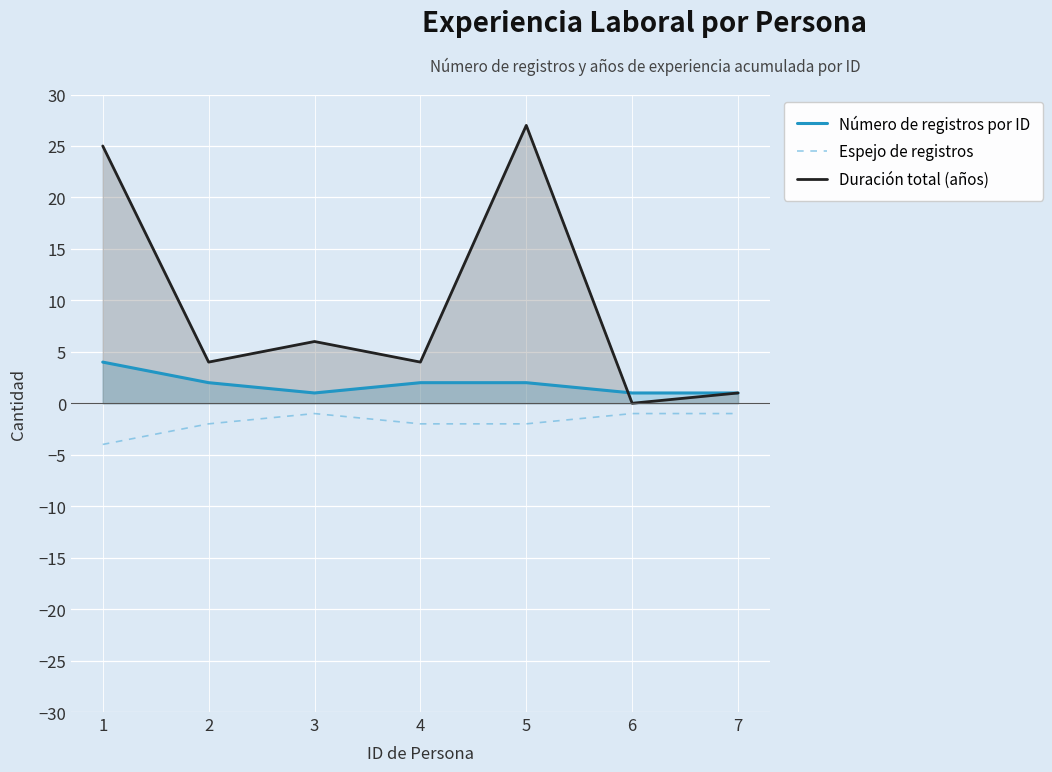

What is the value of the Número de registros por ID point at the 1st from the left?

4